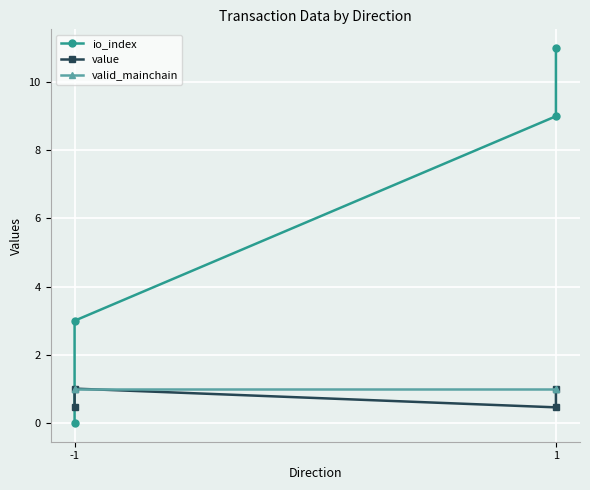

Reading right to left, transcribe all the data shown in this chart.

io_index: 11.0	9.0	3.0	0.0
value: 1.0	0.5	1.0	0.5
valid_mainchain: 1.0	1.0	1.0	1.0